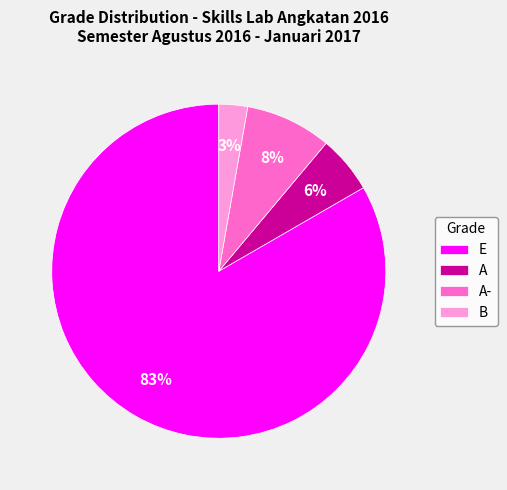

Between B and A, which is larger?

A